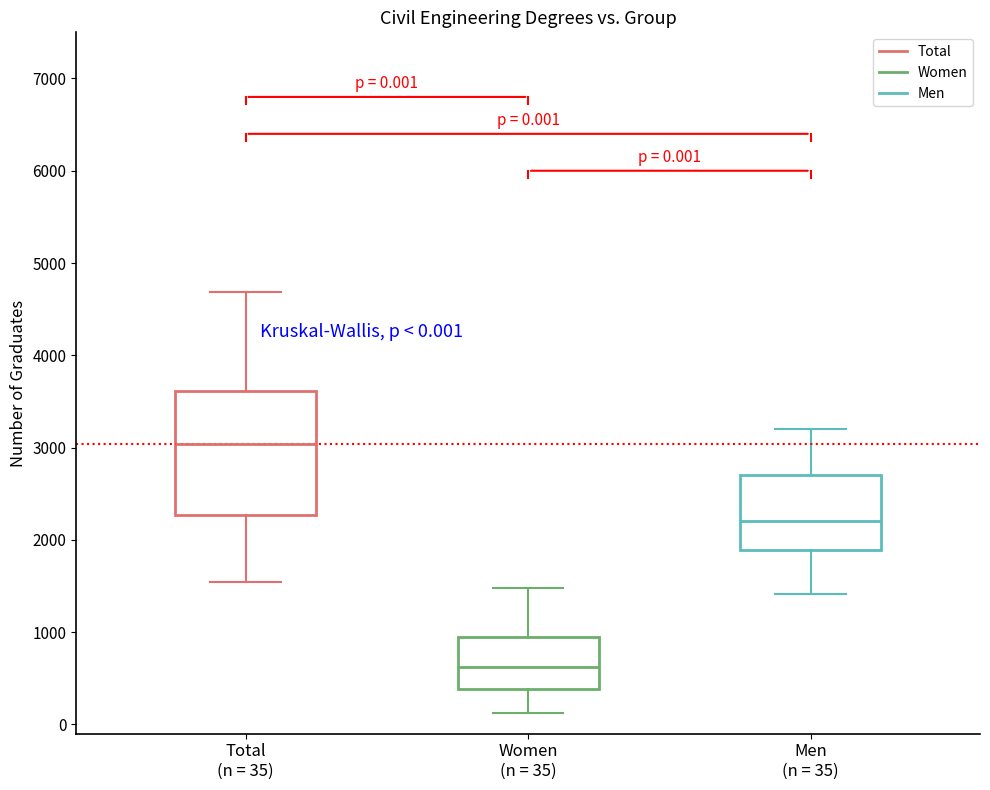

Which box is the tallest, from its lower edge to its upper edge?

Total (n = 35)